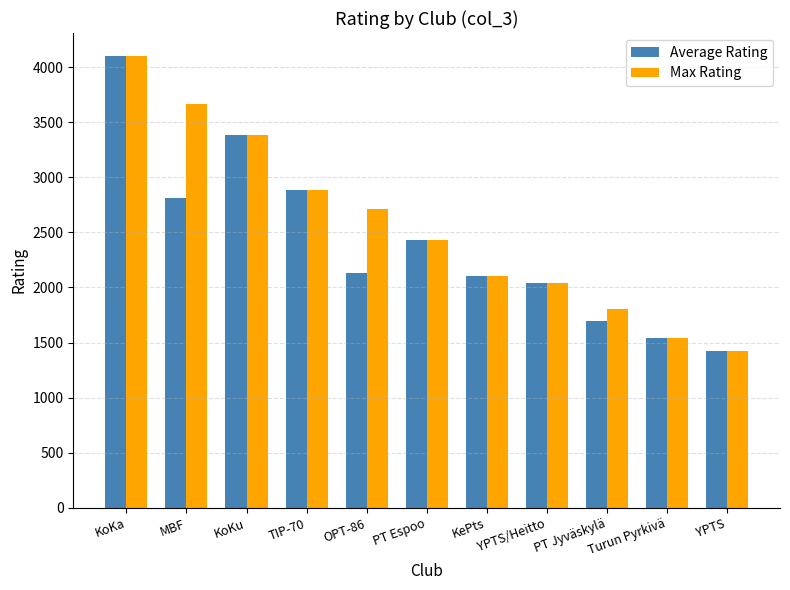

Which category has the highest value across all series?

KoKa